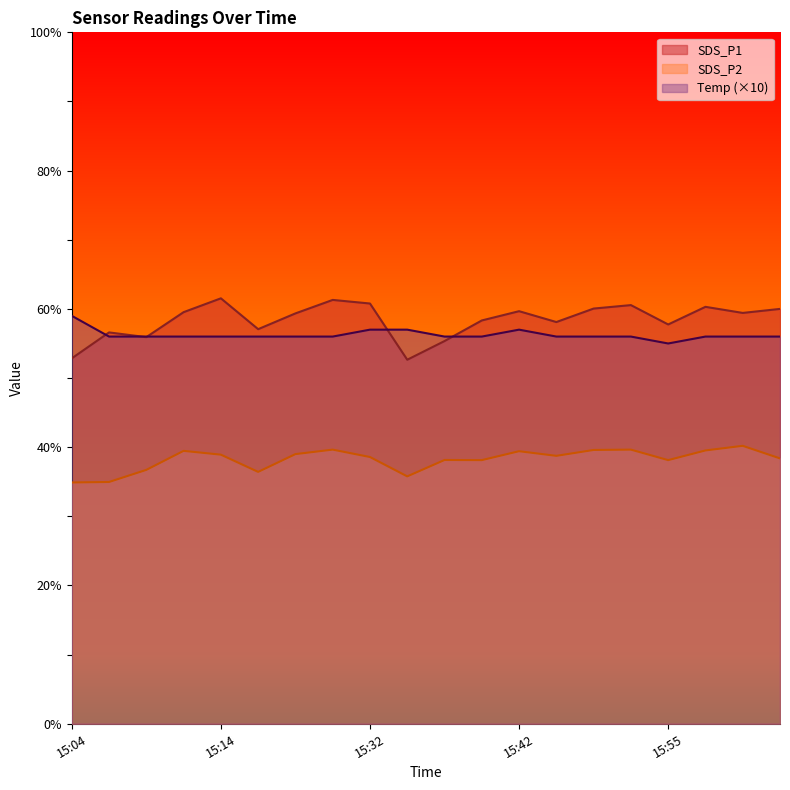

How many values in the SDS_P1 series are below 59?

9